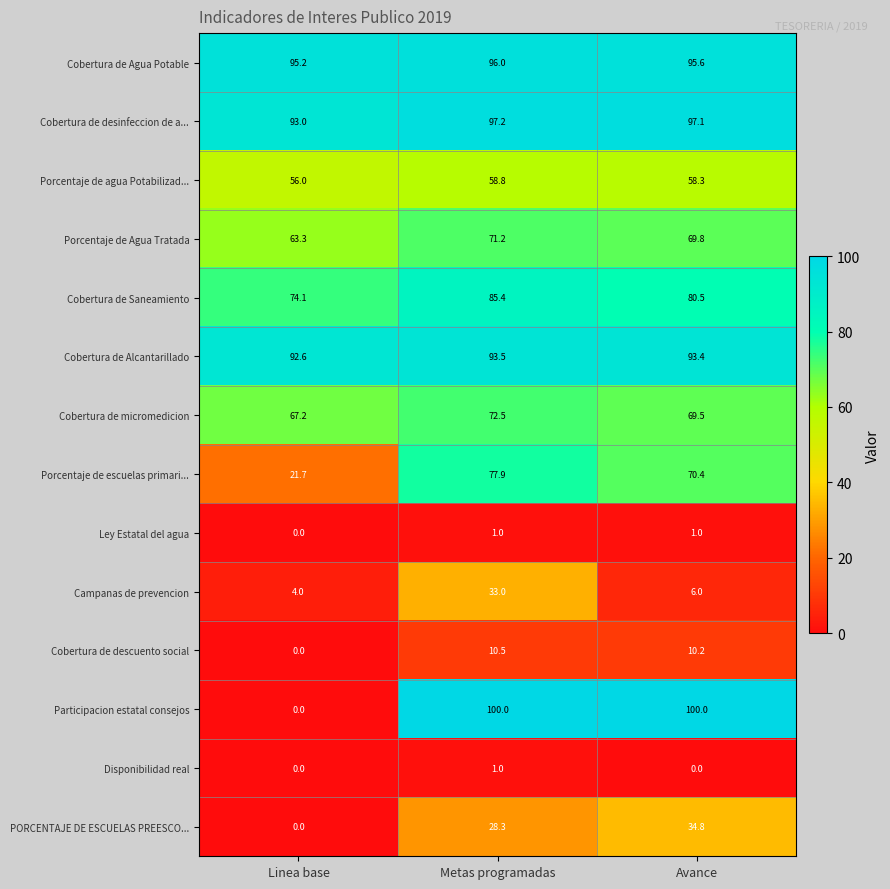

Rank the categories by Cobertura de micromedicion value from lowest to highest.

Linea base, Avance, Metas programadas